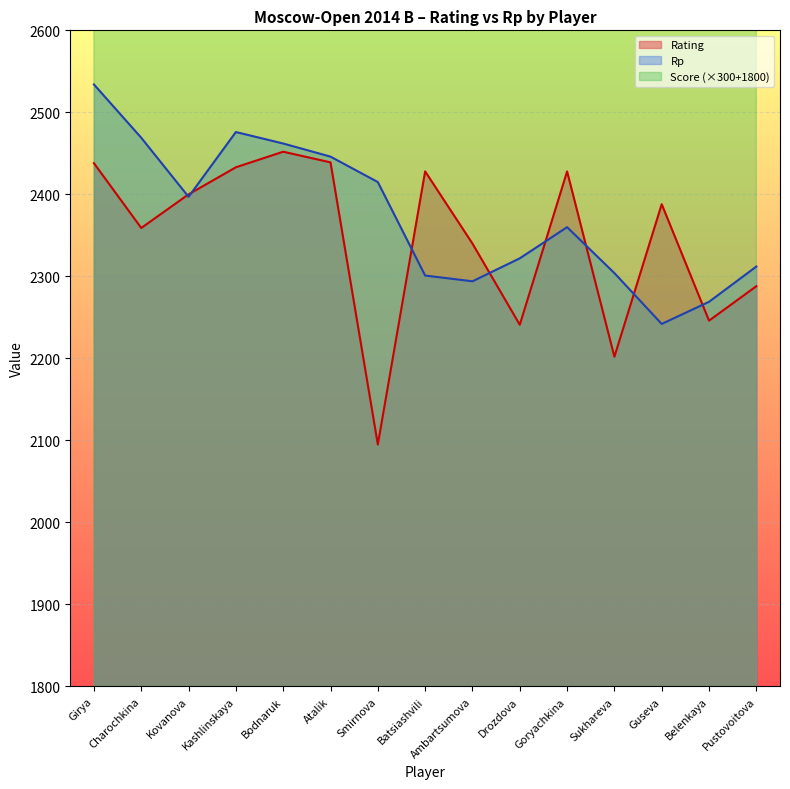

At Guseva, list the series in order from largest to smallest.

Score, Rating, Rp